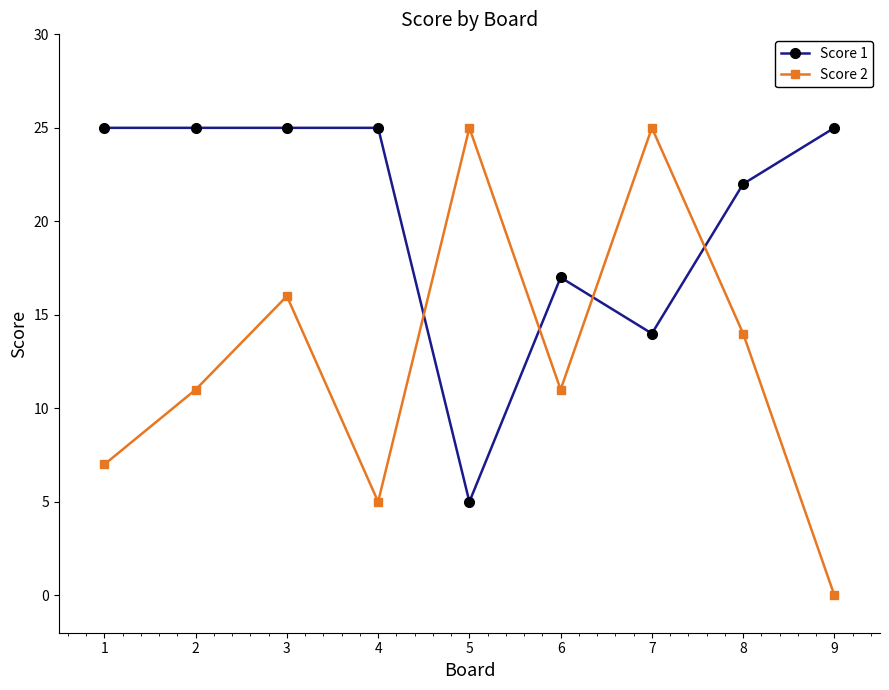

True or false: Score 1 and Score 2 cross at least once.

True